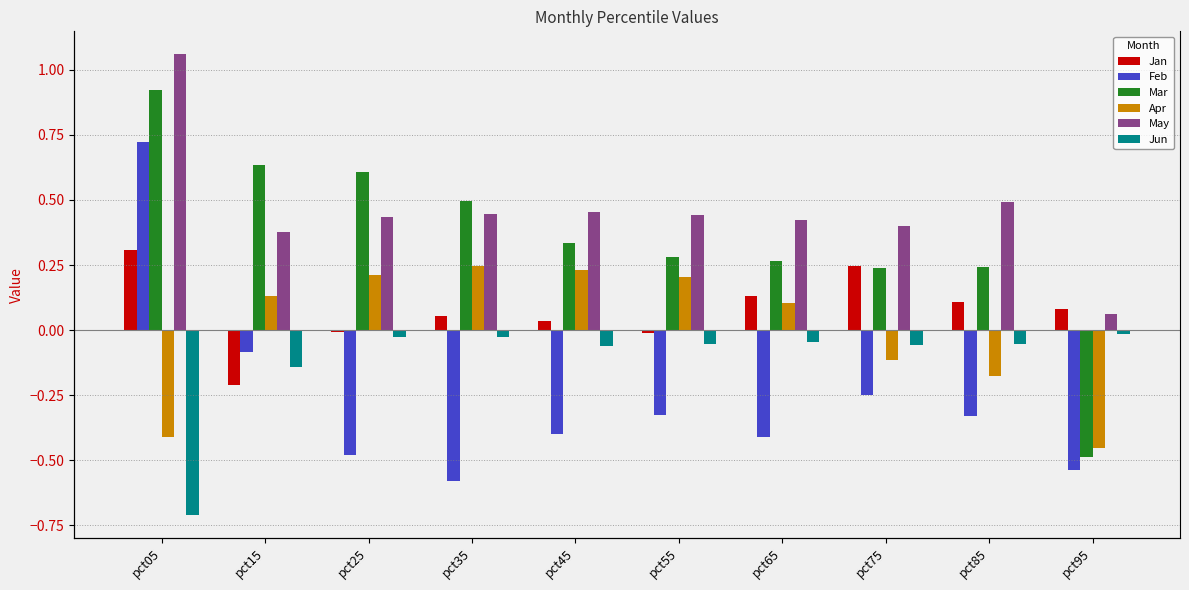

The Feb series shows -0.4 at pct75. True or false?

False